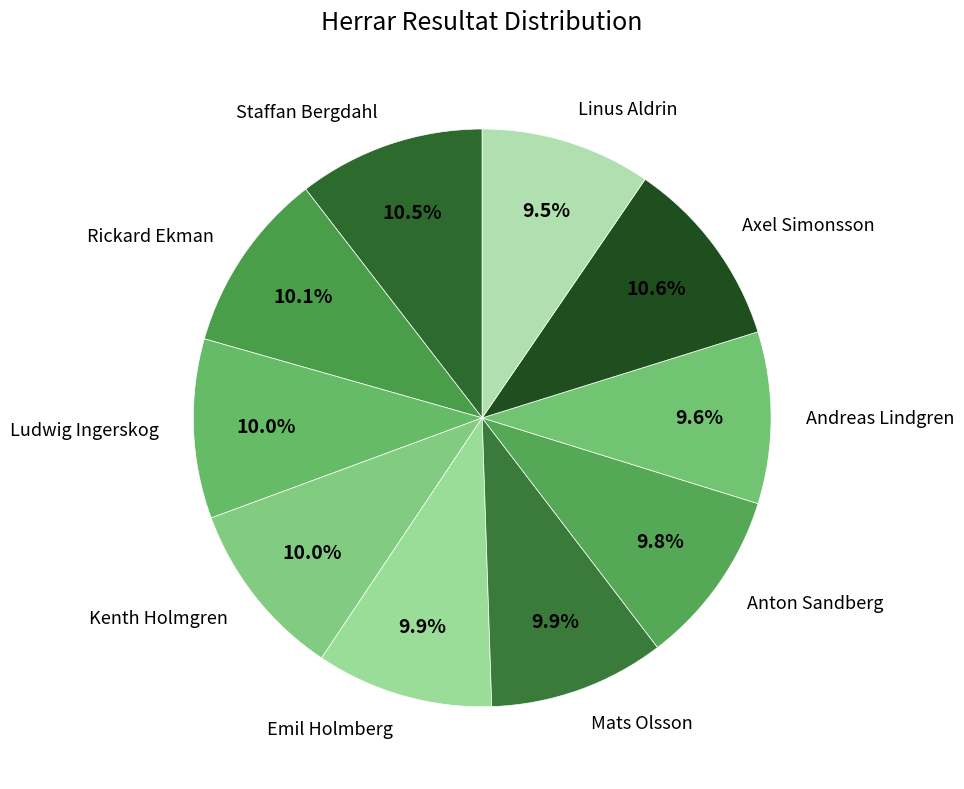

To the nearest percent, what is the difference between the largest and smallest slice percentages?

1%